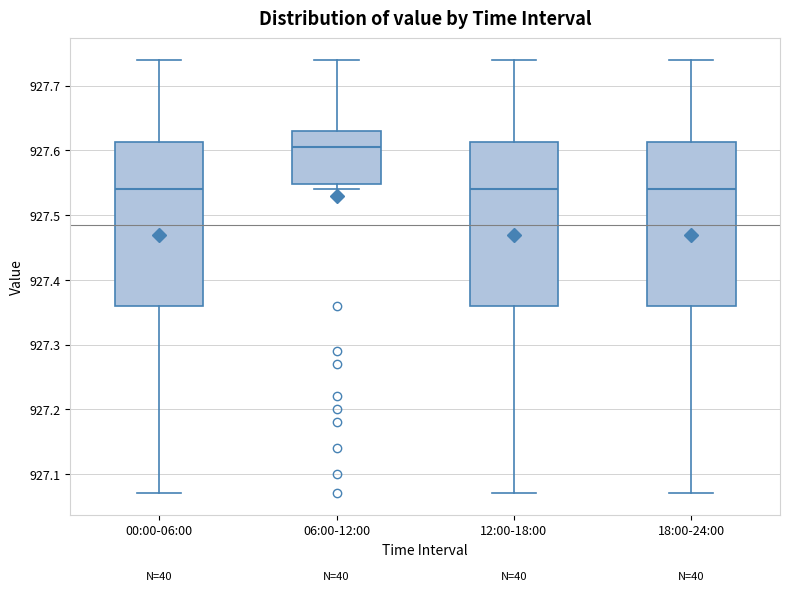

Where does the upper whisker of the box for 12:00-18:00 end on the y-axis? The values are not printed on the chart, so give them approximately, as read against the axis.

927.74